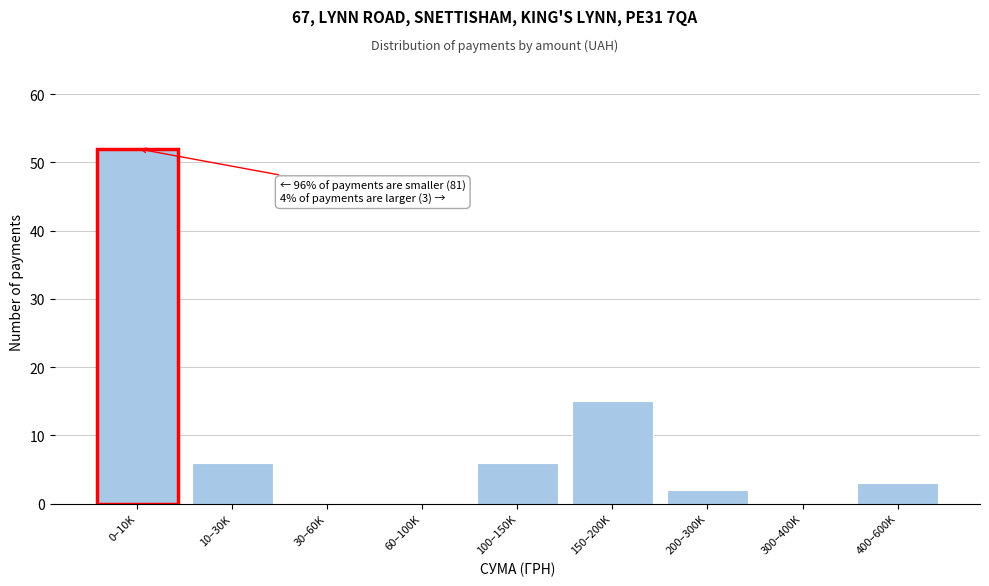

Reading left to right, extract all data points from this chart.

0–10K=52	10–30K=6	30–60K=0	60–100K=0	100–150K=6	150–200K=15	200–300K=2	300–400K=0	400–600K=3